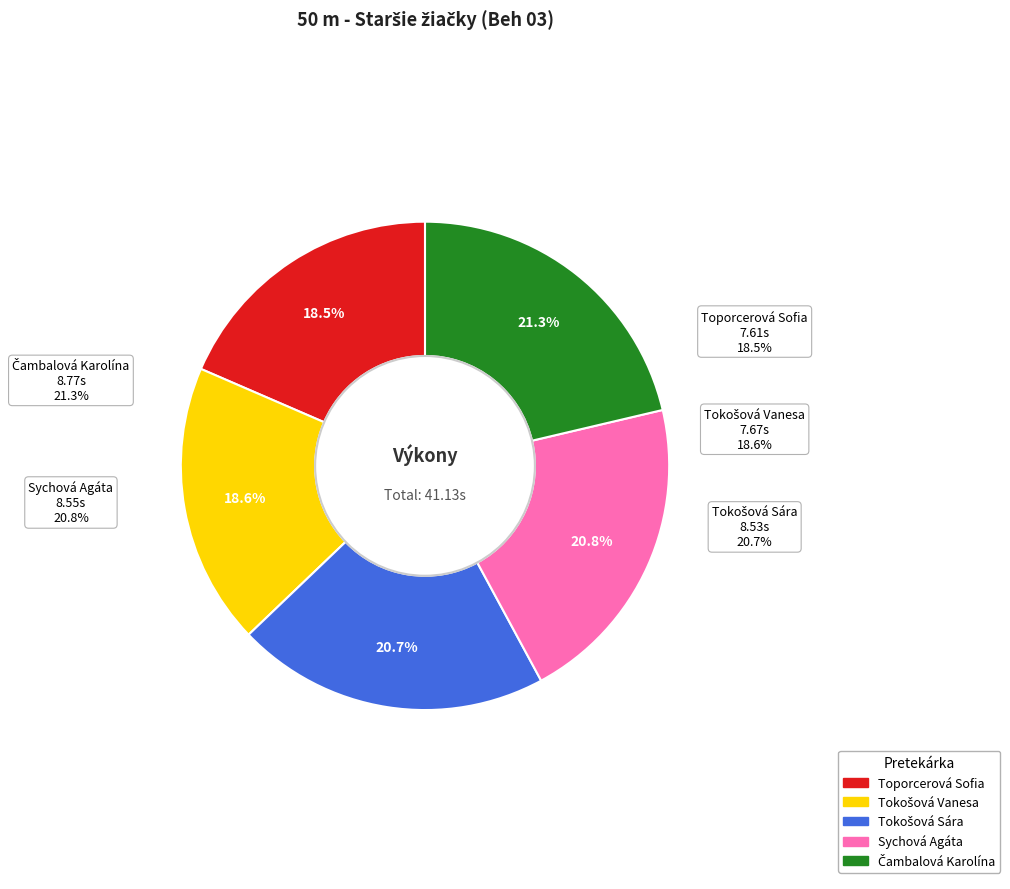

Is there any slice that represents more than half of the pie?

No